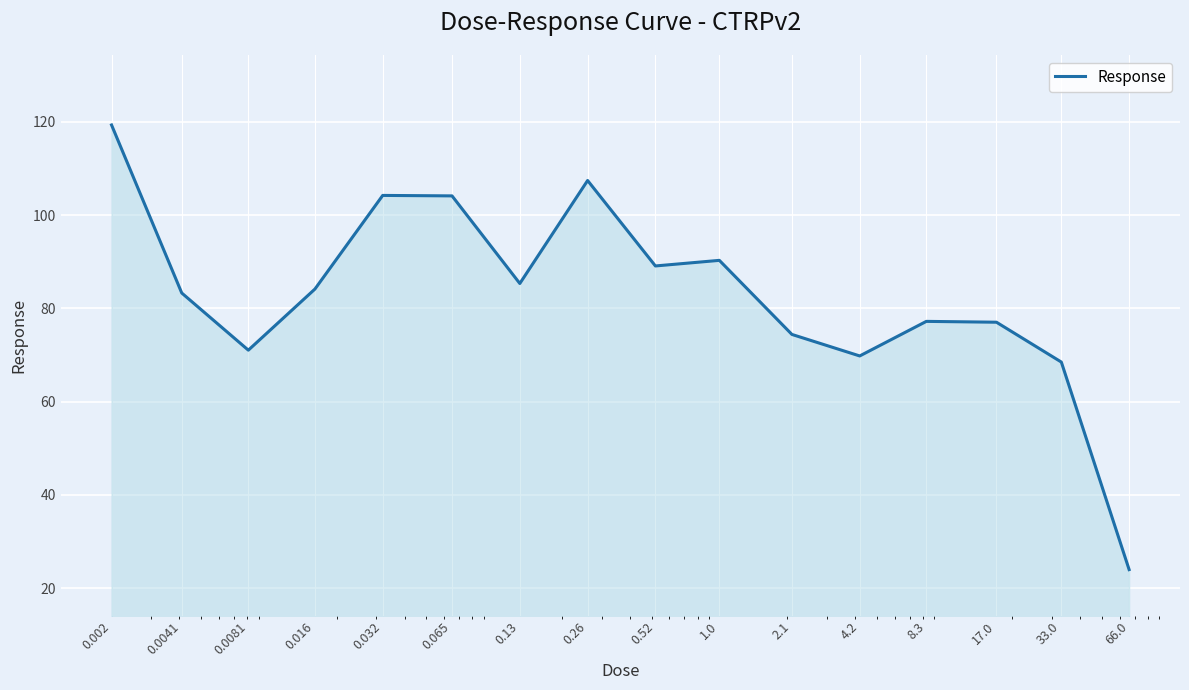

What is the smallest value displayed?

24.0